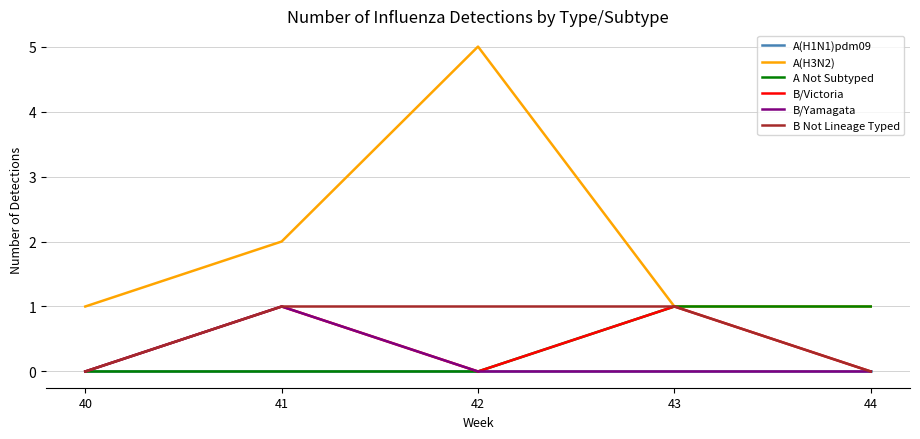

What is the spread (max minus min) of values at 43?

1